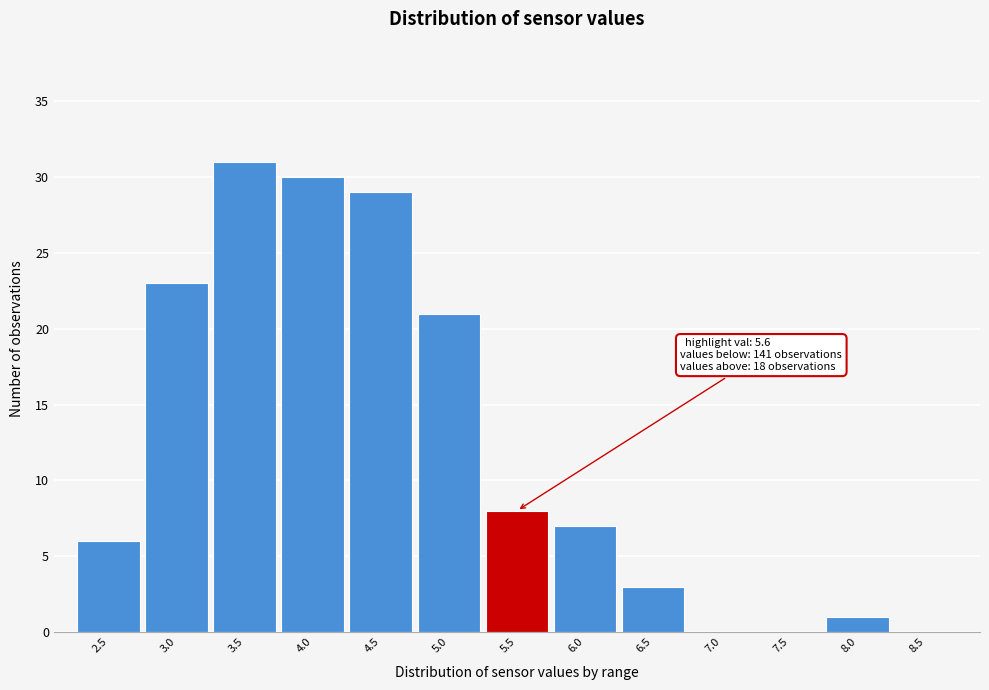

Reading right to left, extract all data points from this chart.

8.5=0	8.0=1	7.5=0	7.0=0	6.5=3	6.0=7	5.5=8	5.0=21	4.5=29	4.0=30	3.5=31	3.0=23	2.5=6